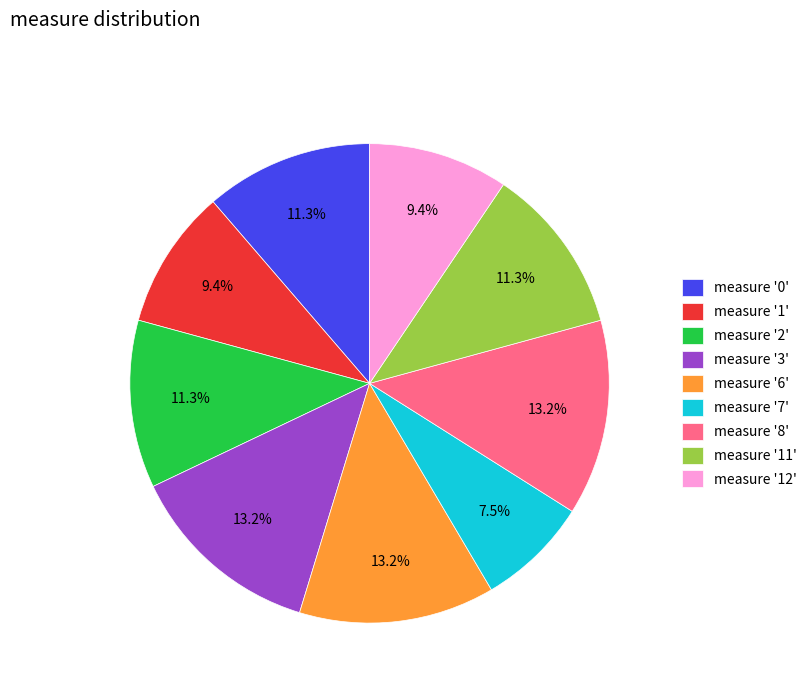

Is there a majority slice in this chart?

No